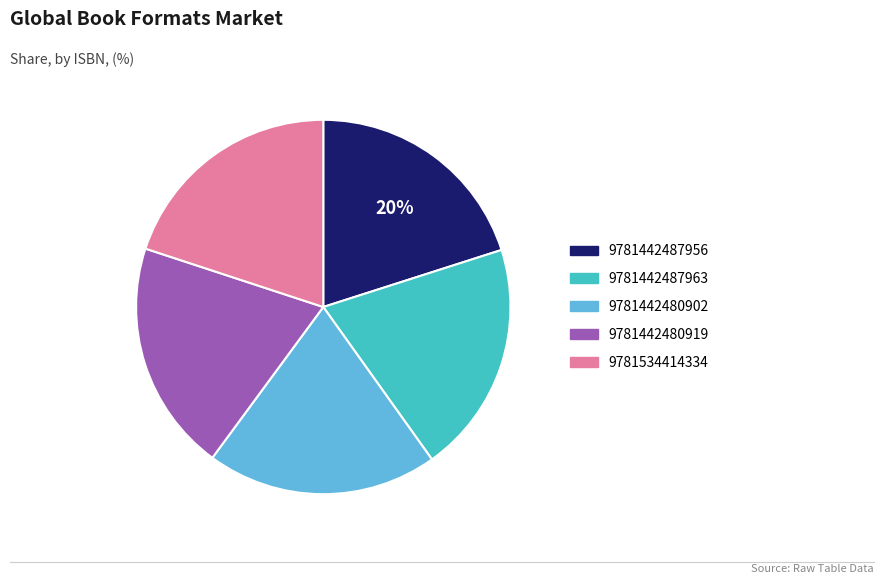

Approximately how many times larger is the value at 9781442480919 compared to 9781442487963?

1.0